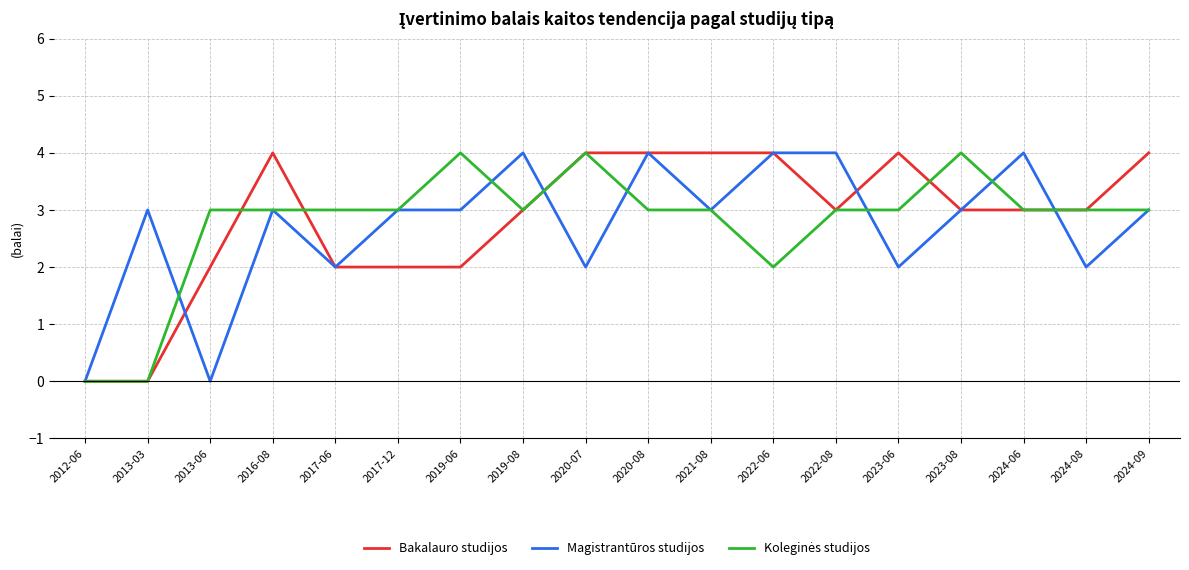

True or false: Magistrantūros studijos and Bakalauro studijos intersect in this chart.

True